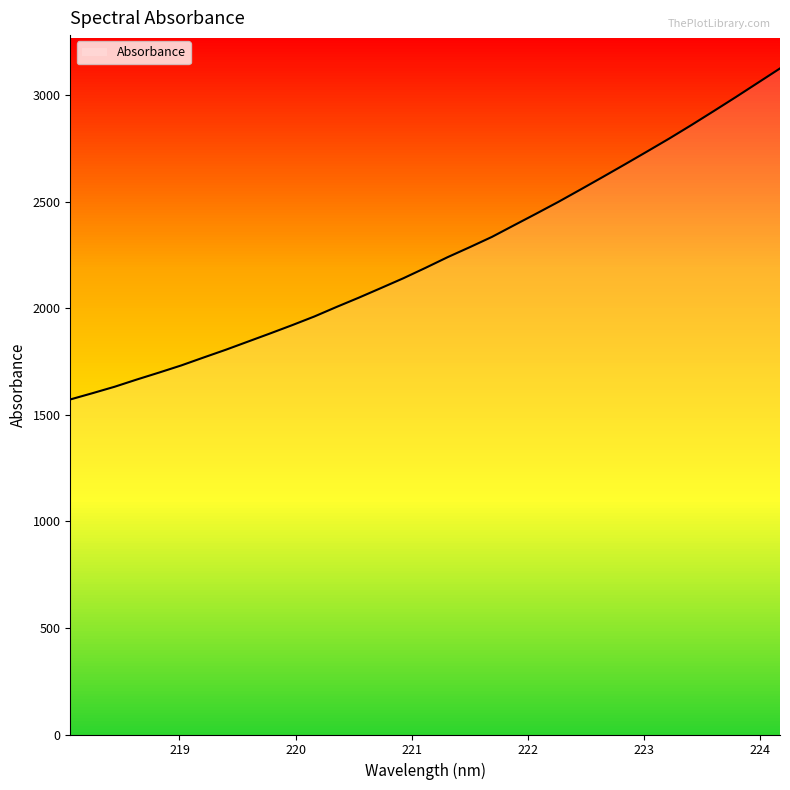

What is the difference between the second highest and minimum values?

1485.8